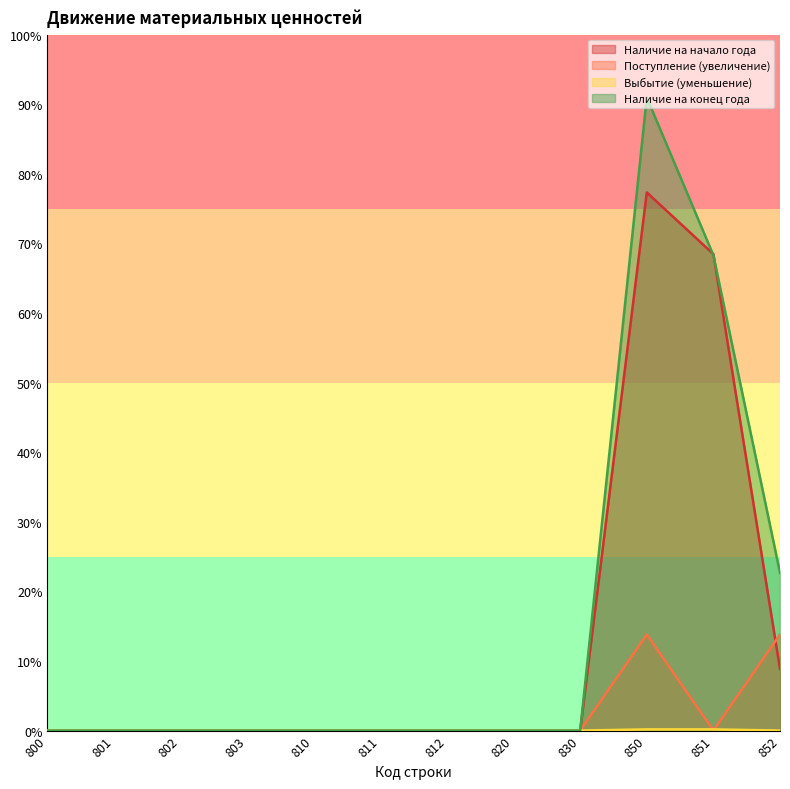

Is the value of Выбытие (уменьшение) at 811 greater than the value of Поступление (увеличение) at 852?

No